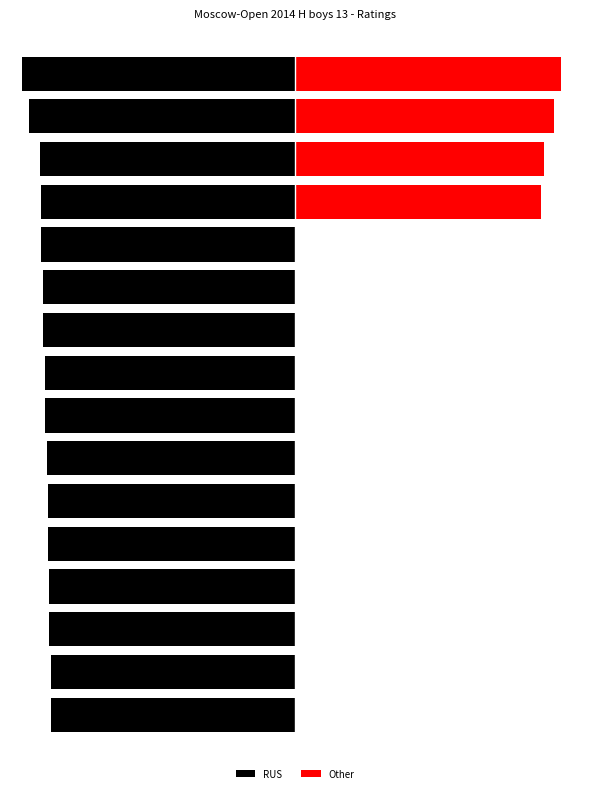

How many bars are there in total?

32